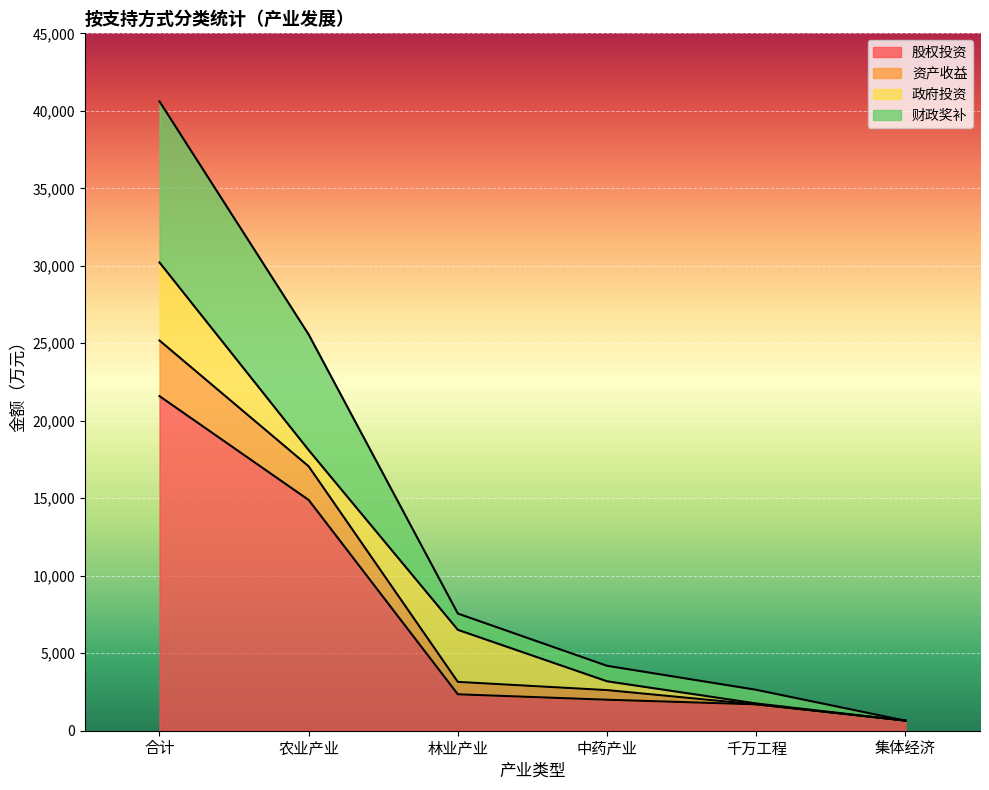

At which category is the sum across all series the highest?

合计